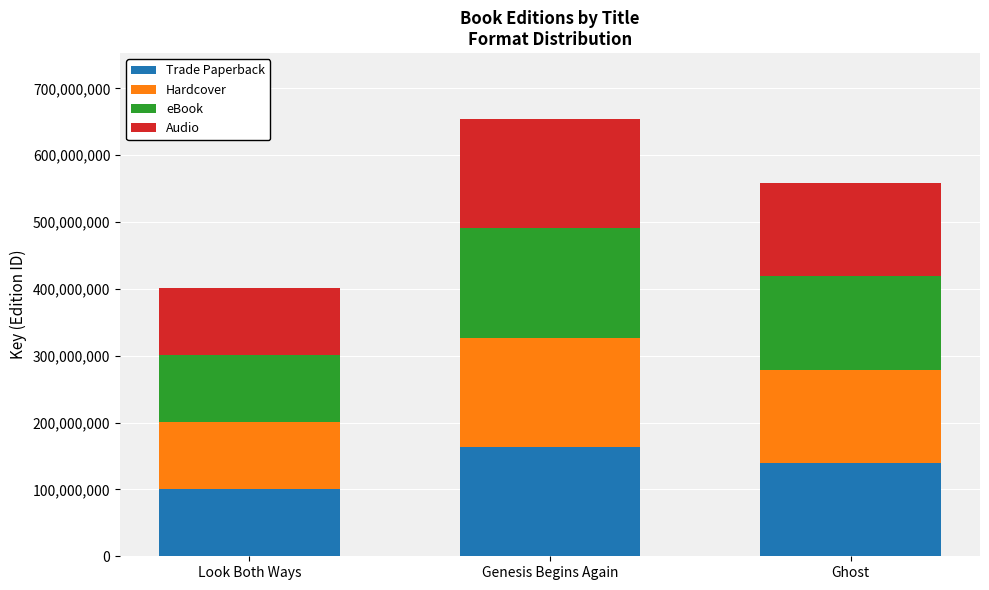

At which category is the sum across all series the highest?

Genesis Begins Again